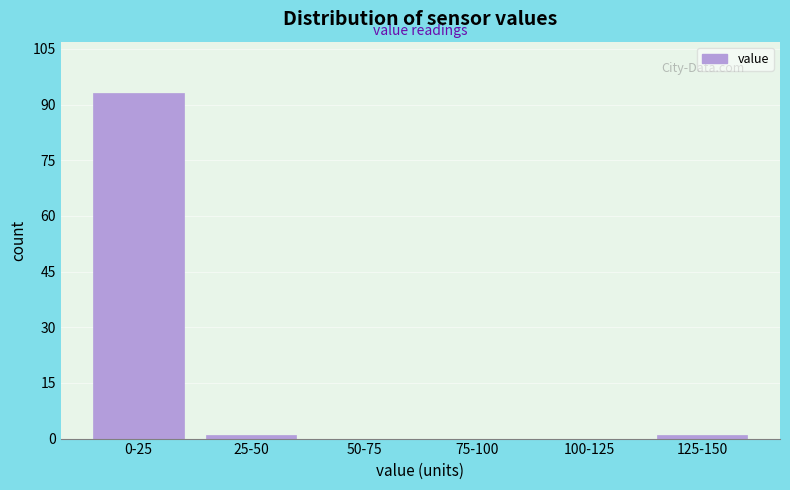

Reading left to right, transcribe all the data shown in this chart.

0-25=93	25-50=1	50-75=0	75-100=0	100-125=0	125-150=1